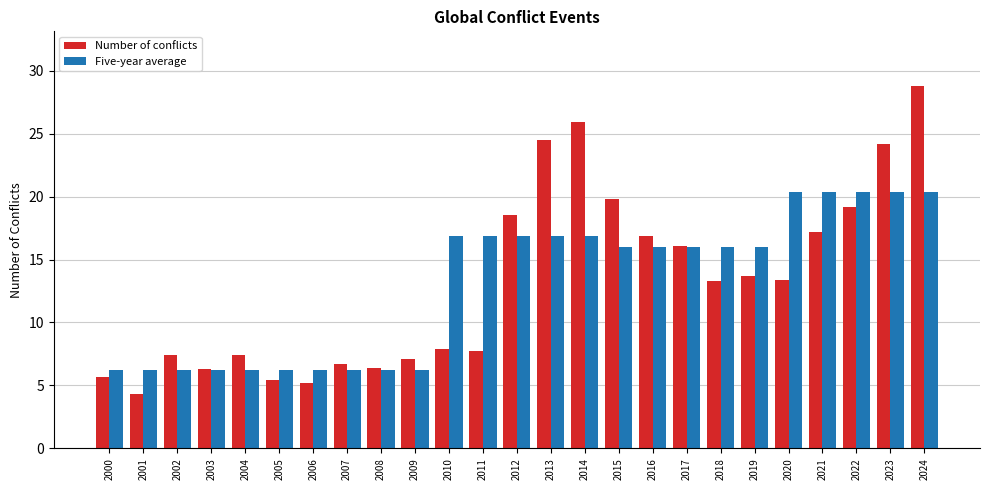

How many distinct data groups are displayed?

2